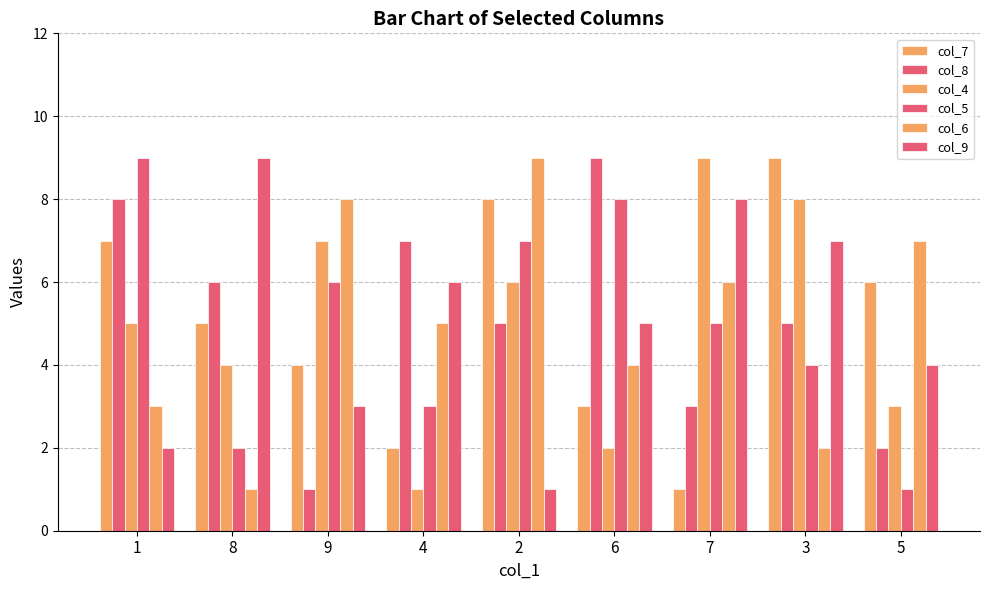

Where is col_5 nearest to the value 5?

7